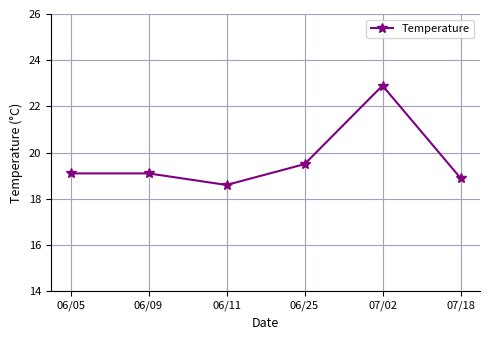

How many lines are shown in the chart?

1